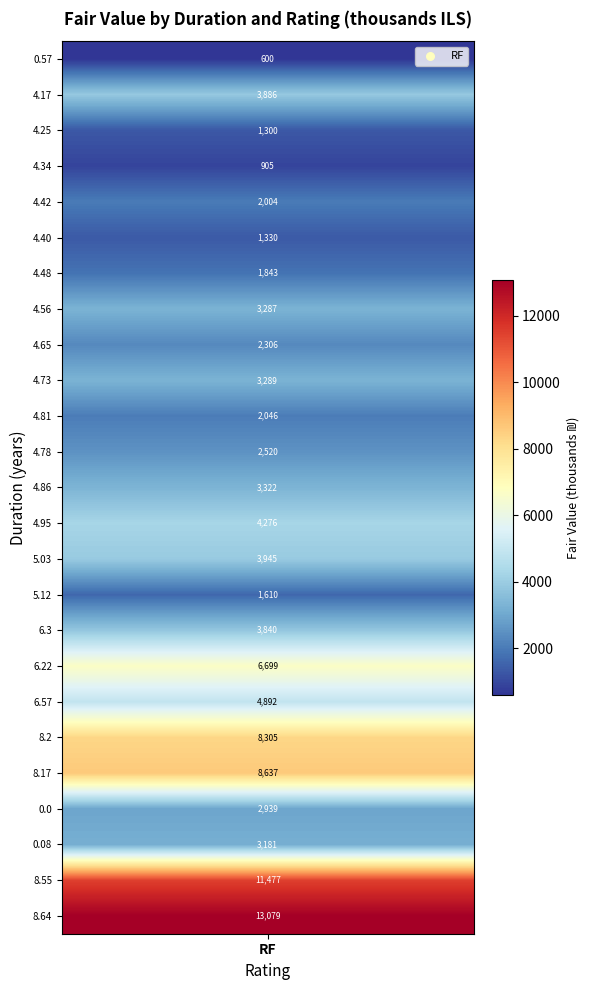

List the labels in order of value, largest first.

שקל חדש_8.64, שקל חדש_8.55, שקל חדש_8.17, שקל חדש_8.2, שקל חדש_6.219999999999999, שקל חדש_6.57, שקל חדש_4.95, שקל חדש_5.03, שקל חדש_4.17, שקל חדש_6.3, שקל חדש_4.86, שקל חדש_4.73, שקל חדש_4.5600000000000005, שקל חדש_0.07999999999999999, שקל חדש_0, שקל חדש_4.78, שקל חדש_4.65, שקל חדש_4.8100000000000005, שקל חדש_4.42, שקל חדש_4.48, שקל חדש_5.12, שקל חדש_4.3999999999999995, שקל חדש_4.25, שקל חדש_4.34, שקל חדש_0.5700000000000001